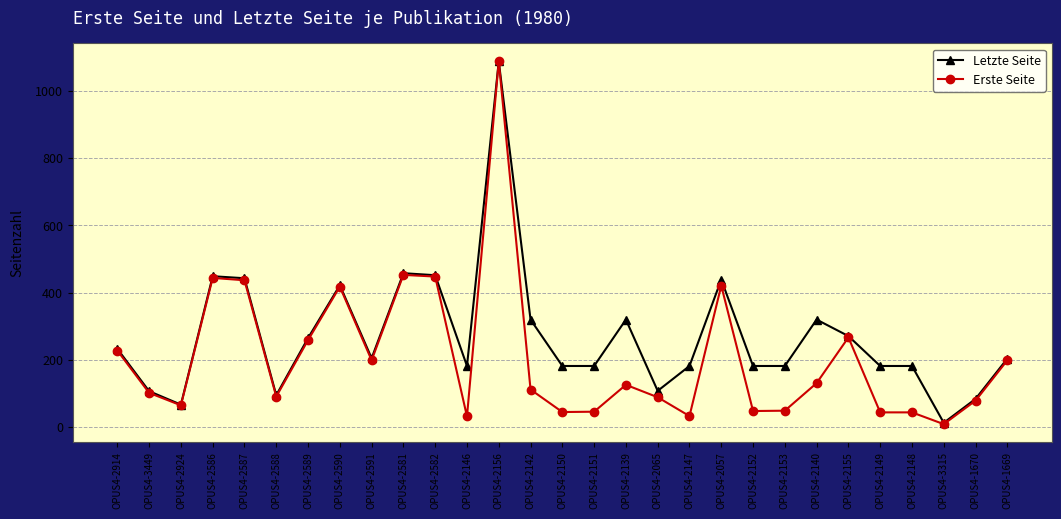

Rank the series by their average value, from lowest to highest.

Erste Seite, Letzte Seite